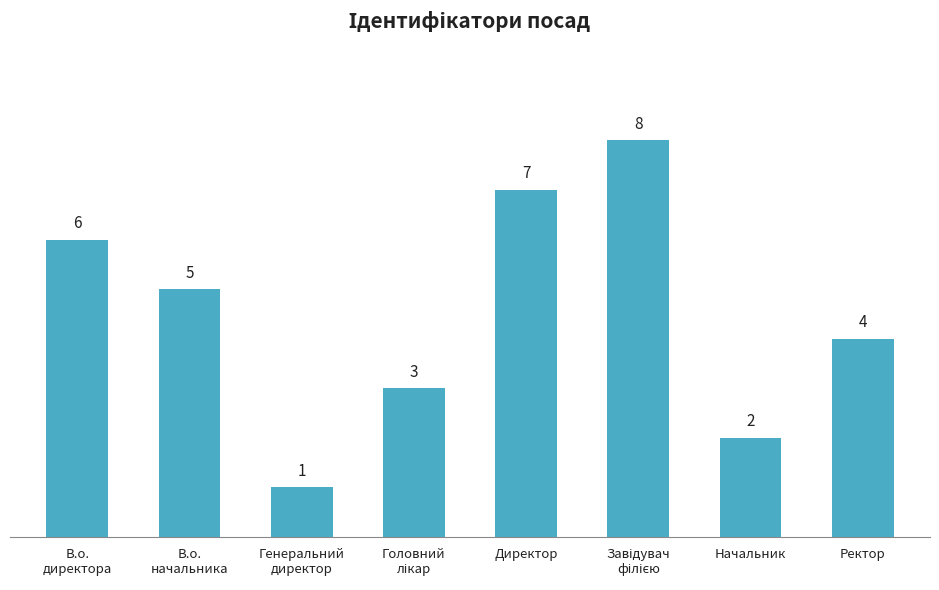

Is it true that the value at В.о.
директора is 6?

True